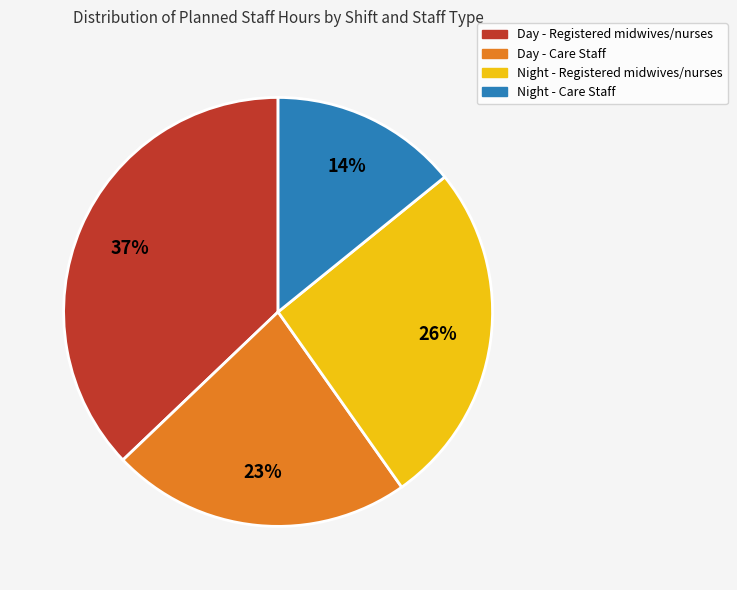

Does any single category account for the majority?

No